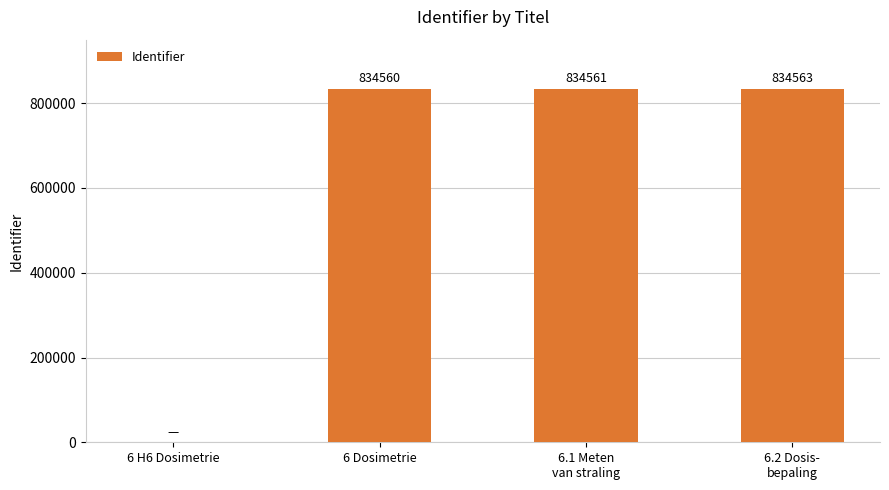

What is the greatest value displayed?

834563